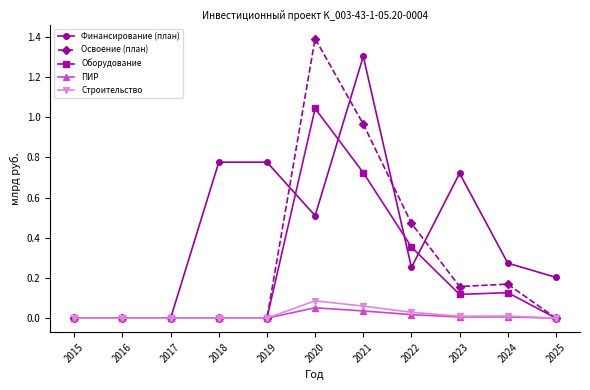

What is the greatest value displayed?

1.4